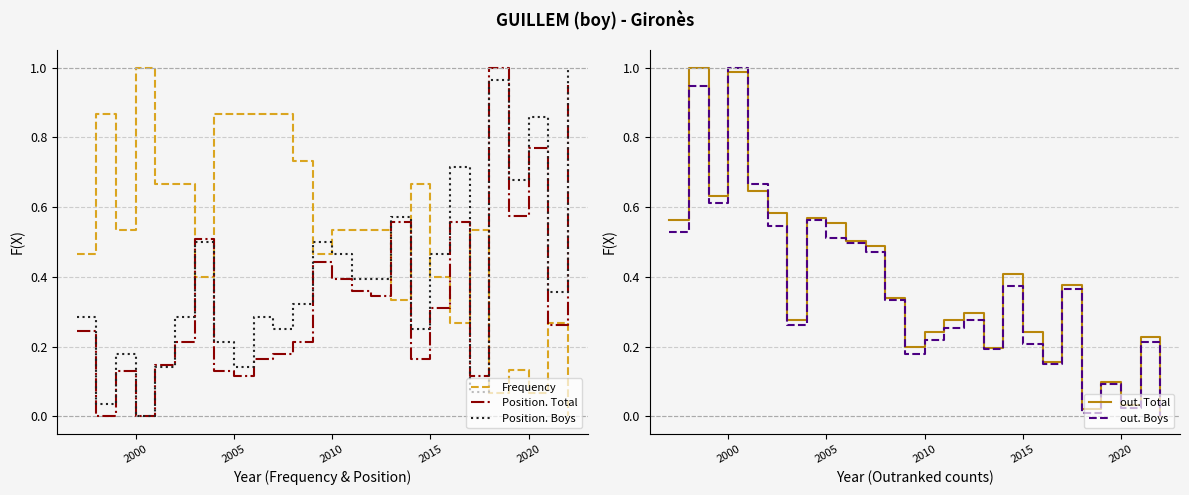

What is the difference between the second highest and minimum values in the Position. Boys series?

1.0